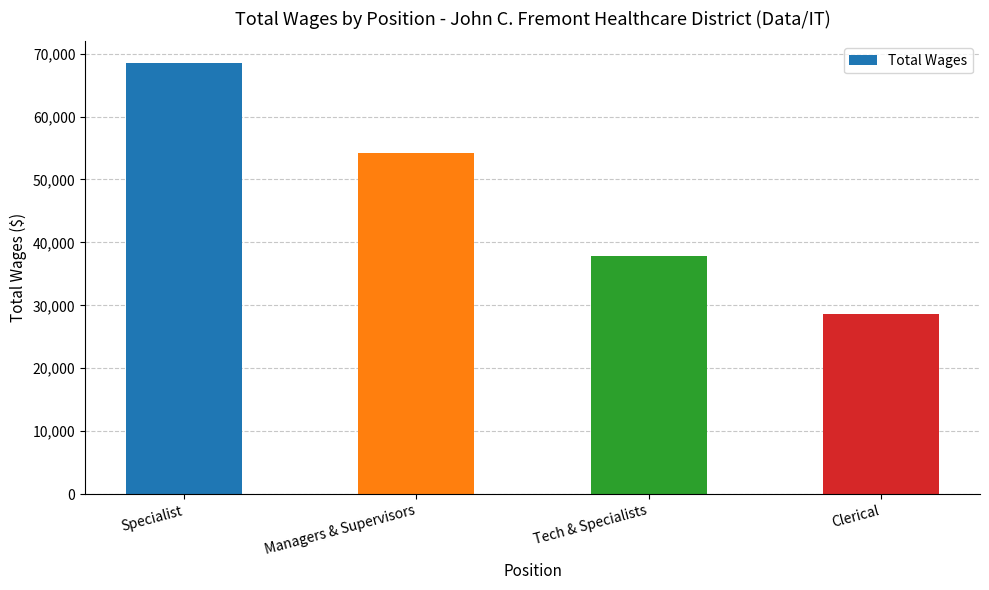

What is the maximum value shown in the chart?

68525